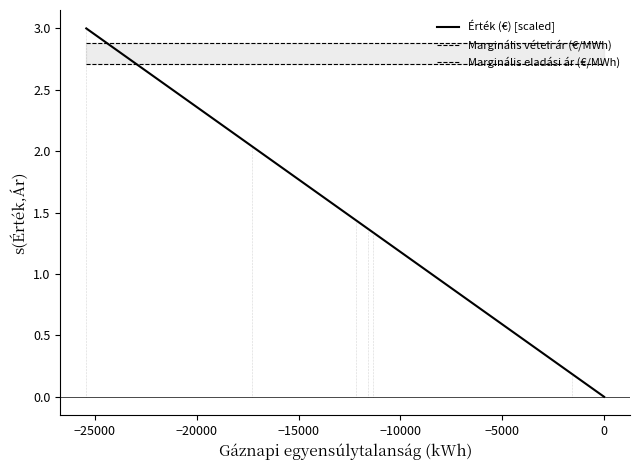

What position from the right is 9?

11